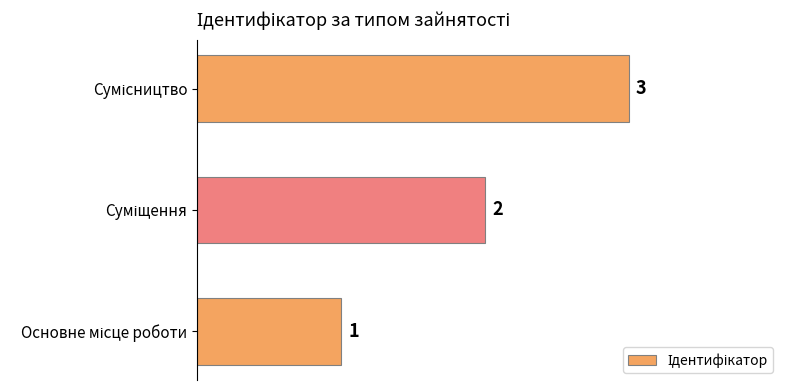

What is the maximum value shown in the chart?

3